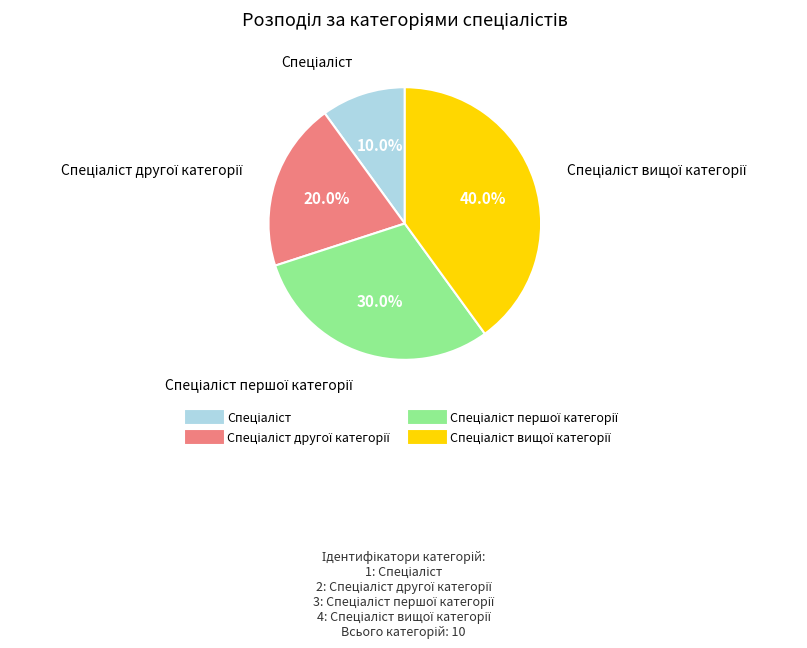

Is there any slice that represents more than half of the pie?

No